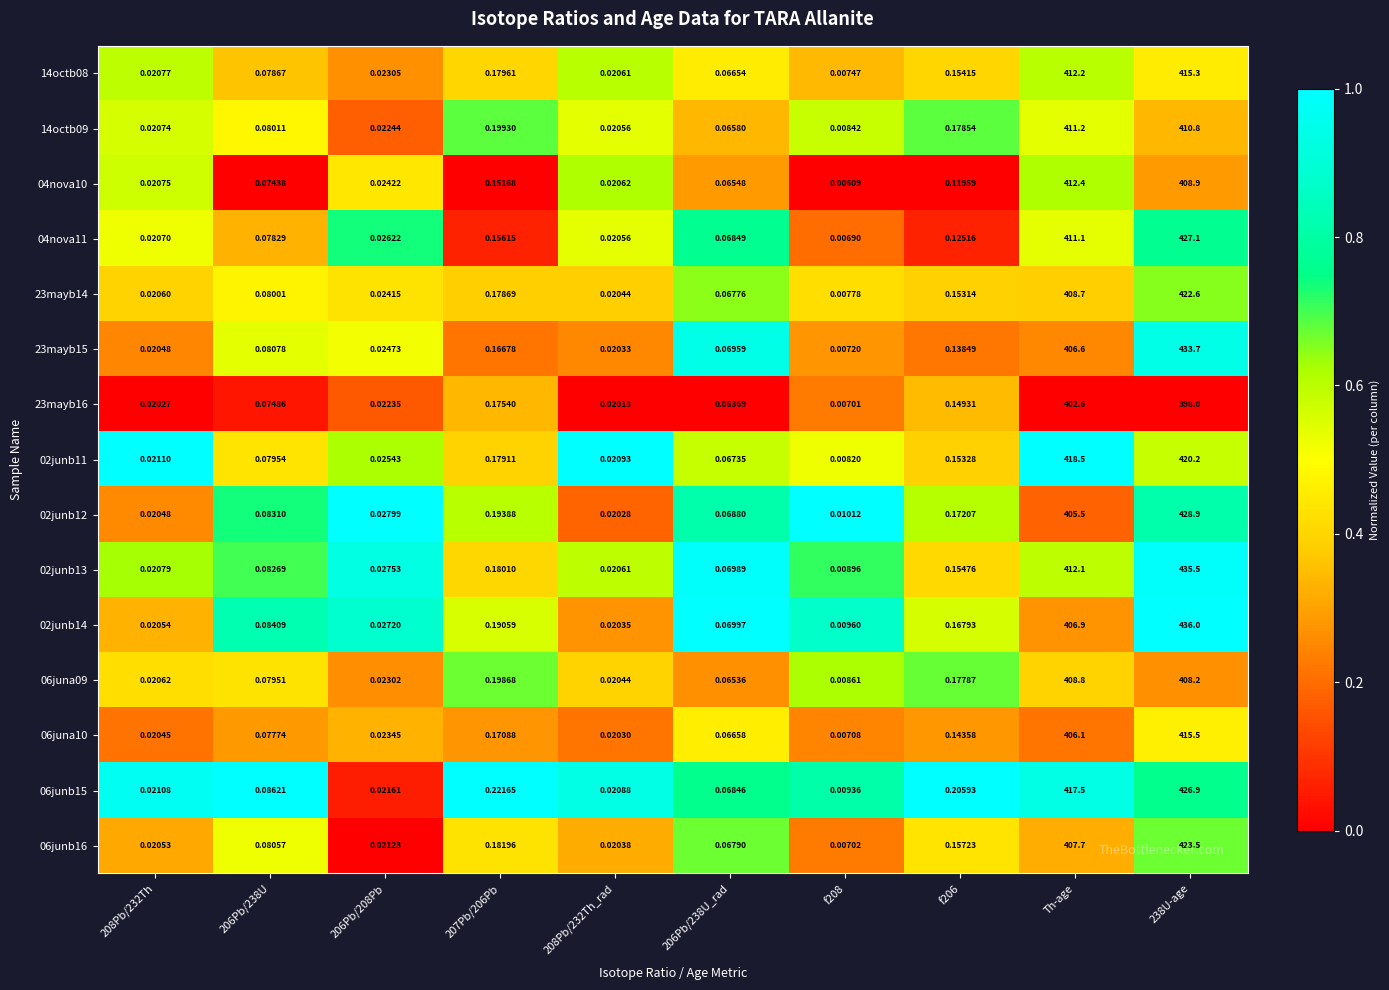

Is the value of 23mayb14 at Th-age greater than the value of 02junb11 at 206Pb/238U?

Yes